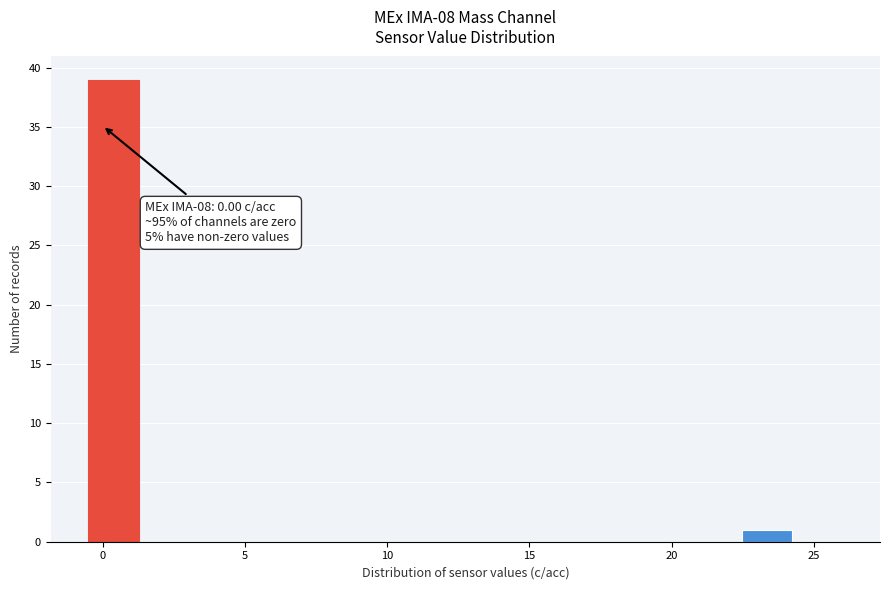

Read against the x-axis, roughly where is the centre of the tallest bar?

0.5